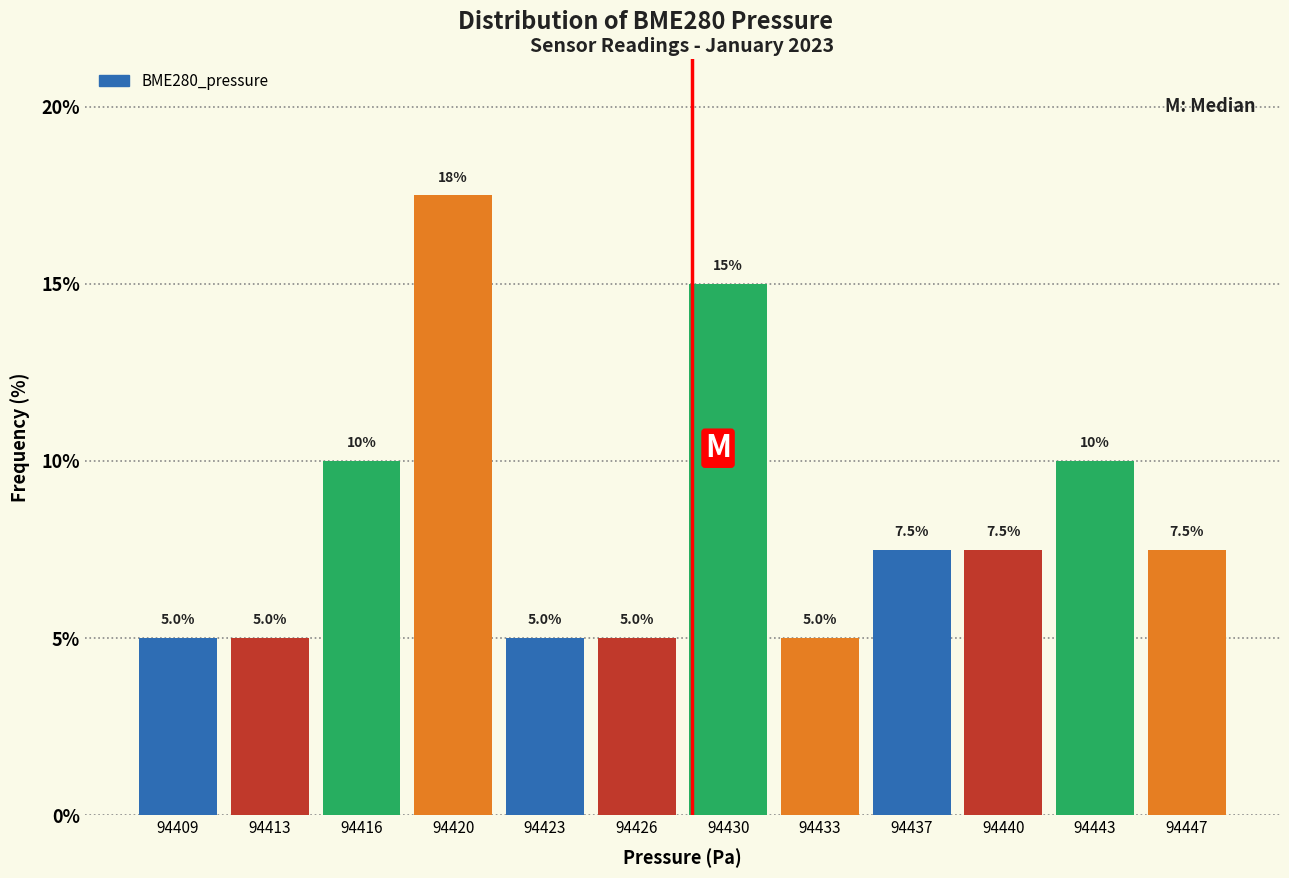

Reading left to right, what are all the values shown in this chart?

94409=5.0	94413=5.0	94416=10.0	94420=17.5	94423=5.0	94426=5.0	94430=15.0	94433=5.0	94437=7.5	94440=7.5	94443=10.0	94447=7.5